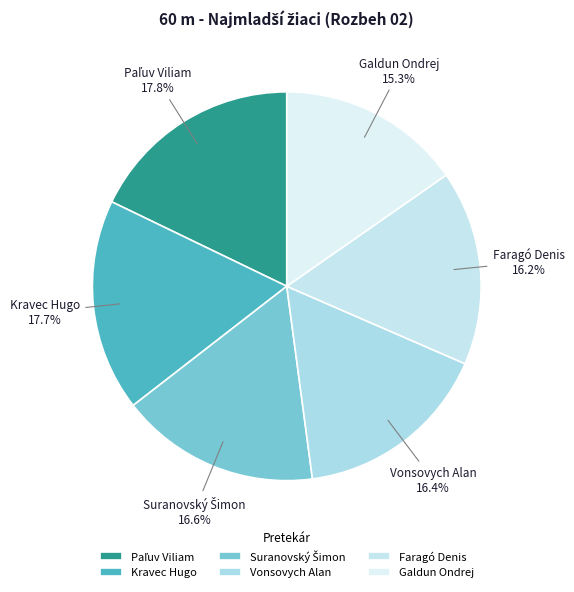

Which category has the smallest portion of the pie?

Galdun Ondrej